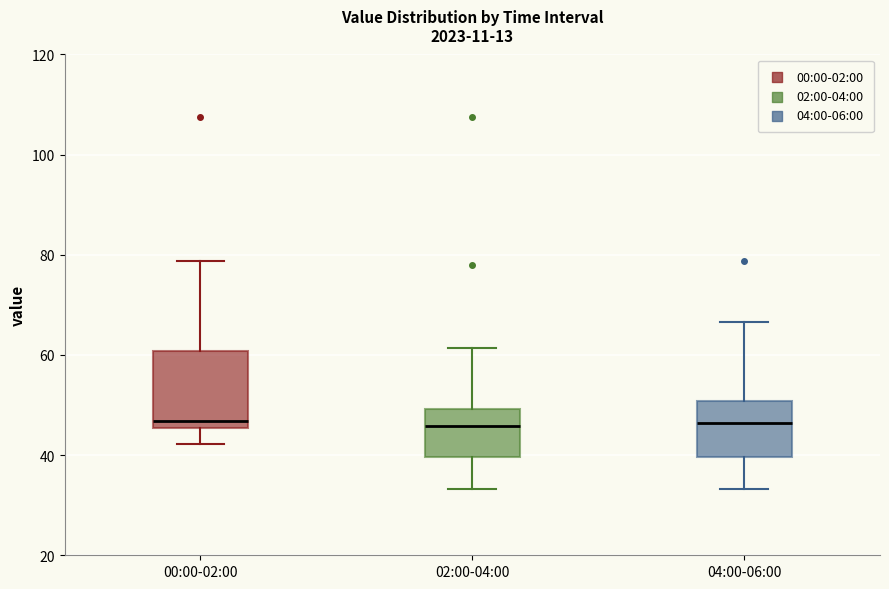

Reading left to right, read every box against the y-axis: the position of its median line, the range the box covers, and the ends of its whiskers. The values are not printed on the chart, so give them approximately, as read against the axis.

00:00-02:00: median 46 (just above the box's lower edge), box 46 to 60, whiskers 42 to 78
02:00-04:00: median 46, box 40 to 50, whiskers 34 to 62
04:00-06:00: median 46, box 40 to 50, whiskers 34 to 66